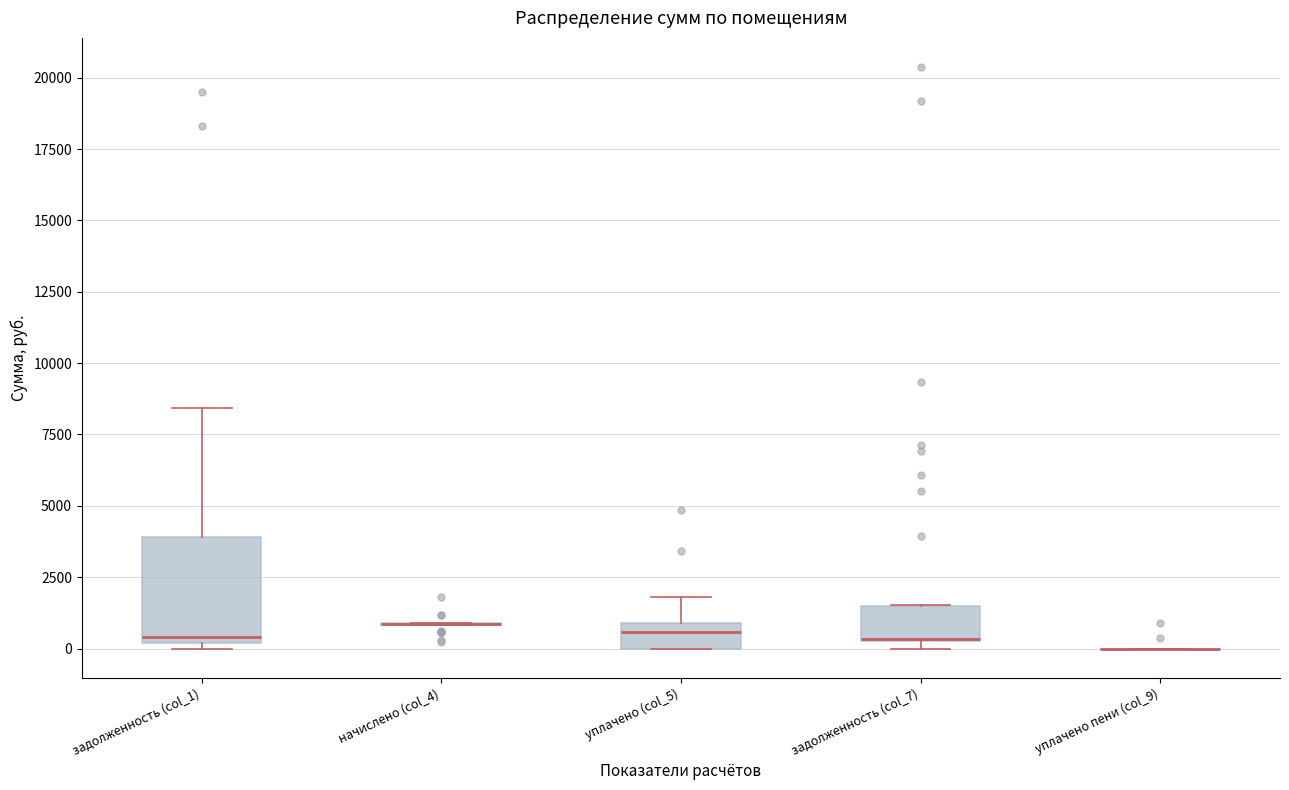

Where is the upper edge of the box for задолженность (col_1) on the y-axis? The values are not printed on the chart, so give them approximately, as read against the axis.

4000